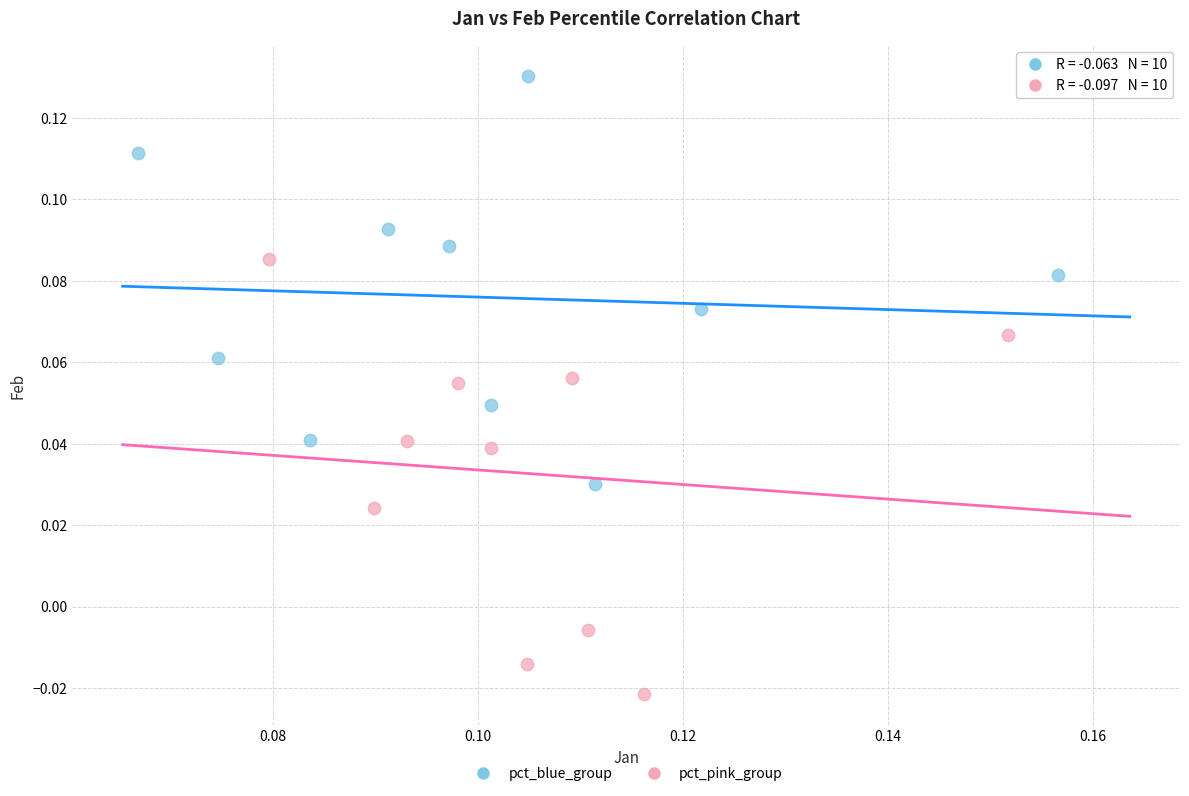

Which series reaches the minimum Y coordinate?

pct_pink_group